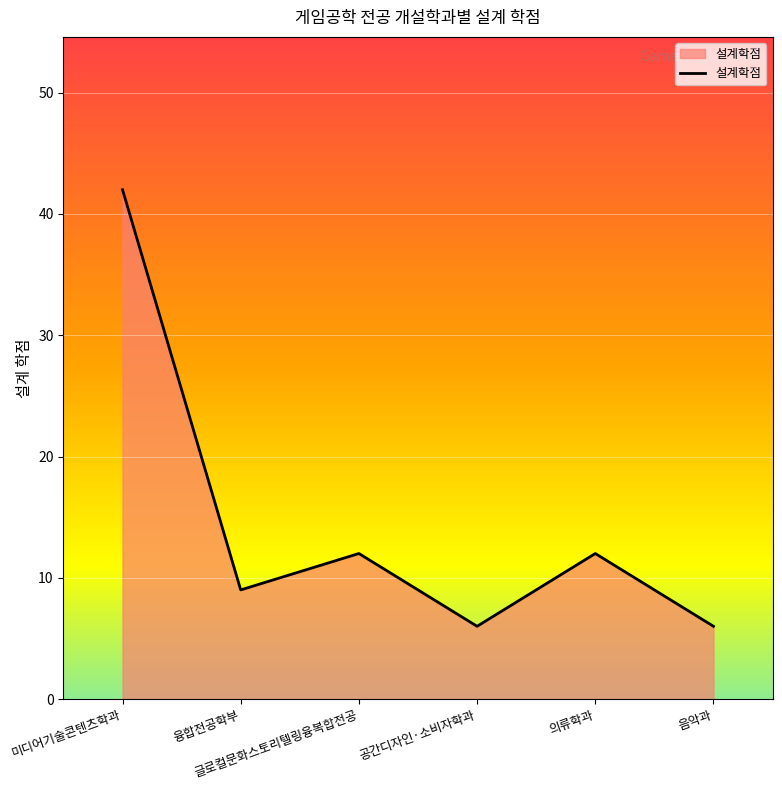

What is the difference between the maximum and minimum values?

36